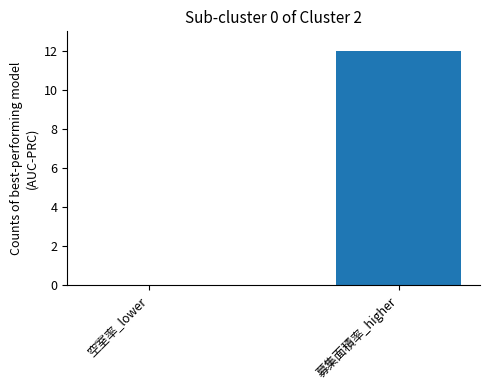

Is it true that the value at 空室率_lower is 0?

True